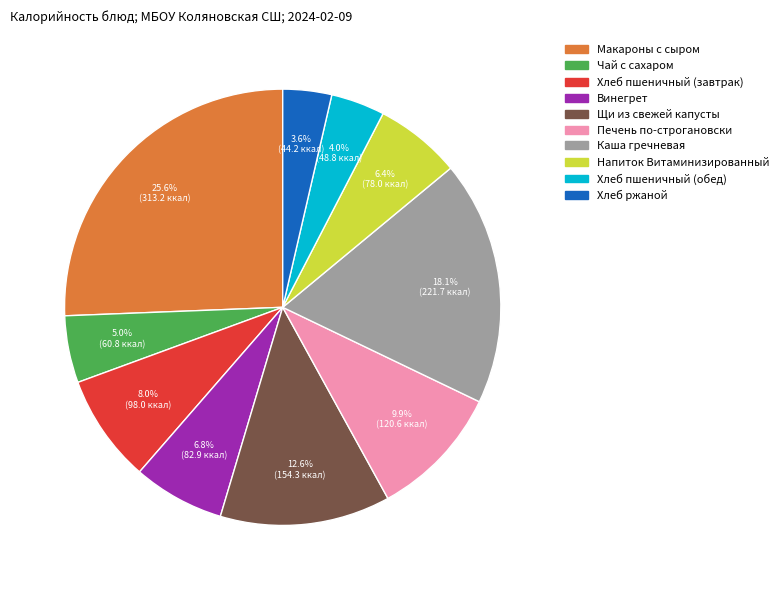

Which category has the biggest portion of the pie?

Макароны с сыром